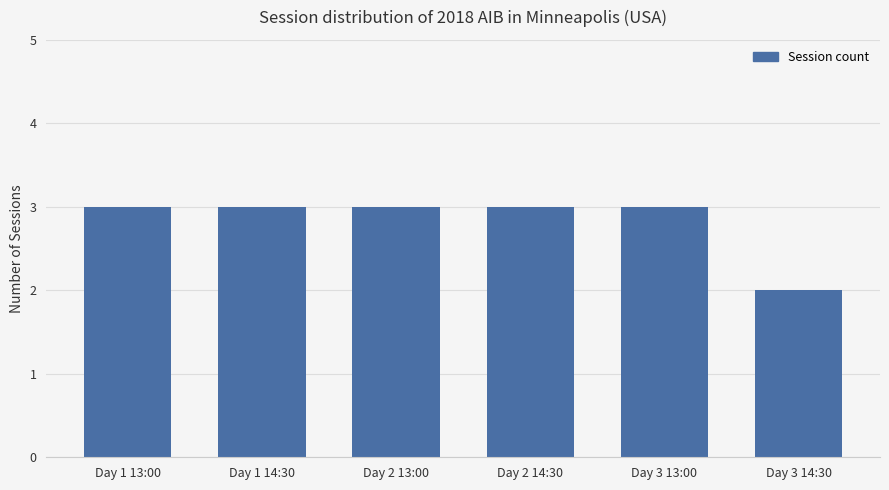

The chart shows a value of 3 at Day 1 14:30. True or false?

True